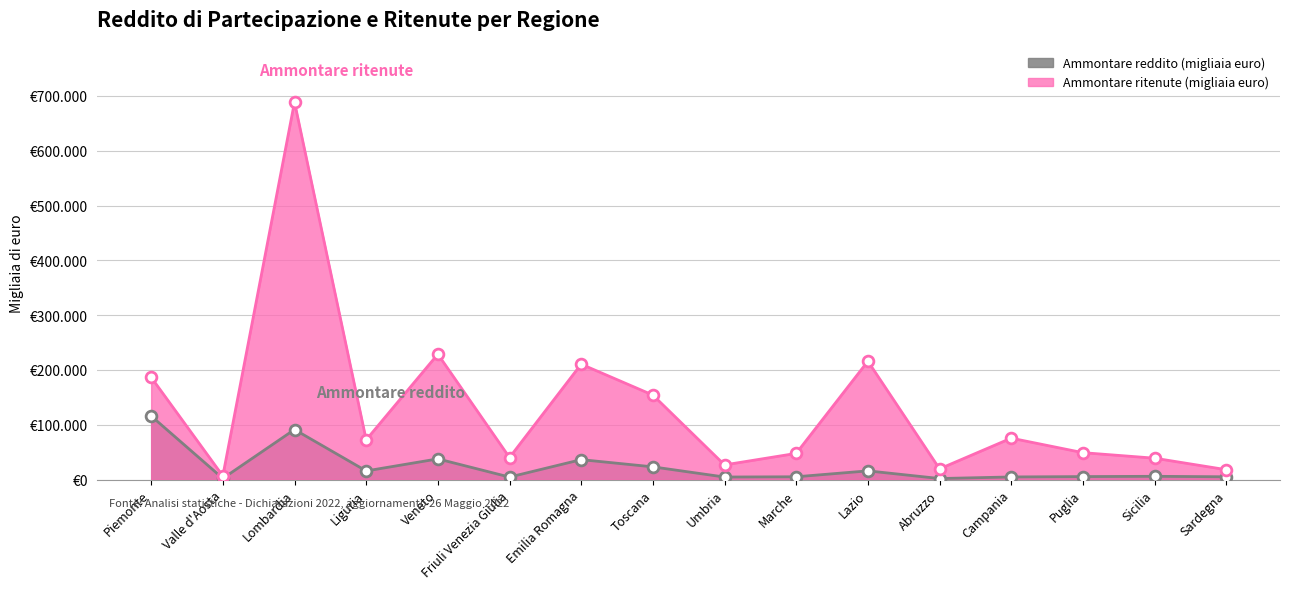

What is the total value across all series at Valle d'Aosta?

8728